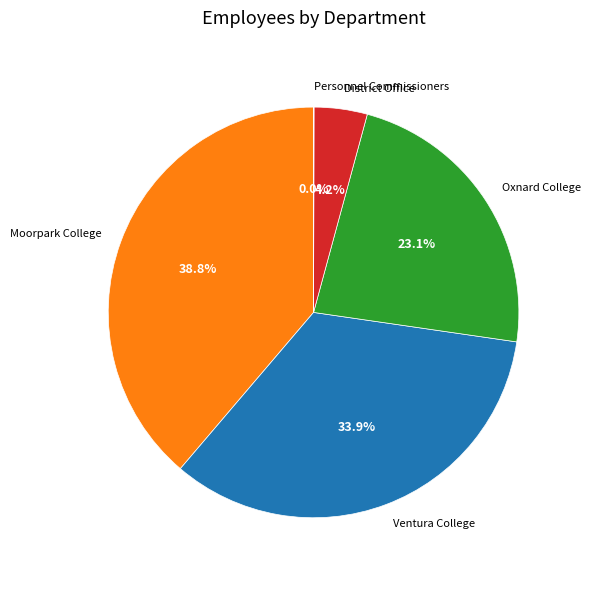

Which has a higher value, Moorpark College or Oxnard College?

Moorpark College